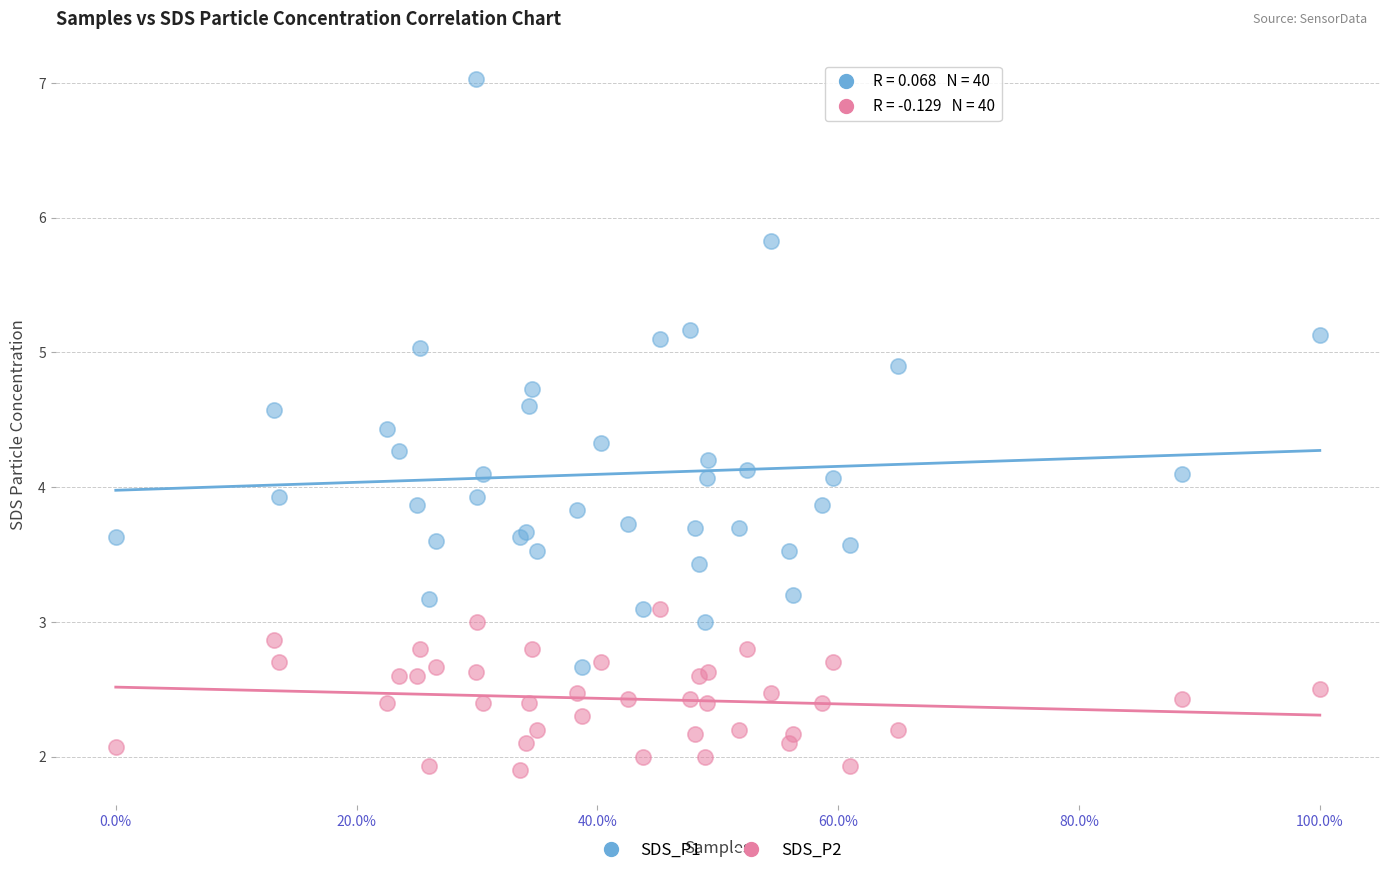

Which series reaches the maximum Y coordinate?

SDS_P1